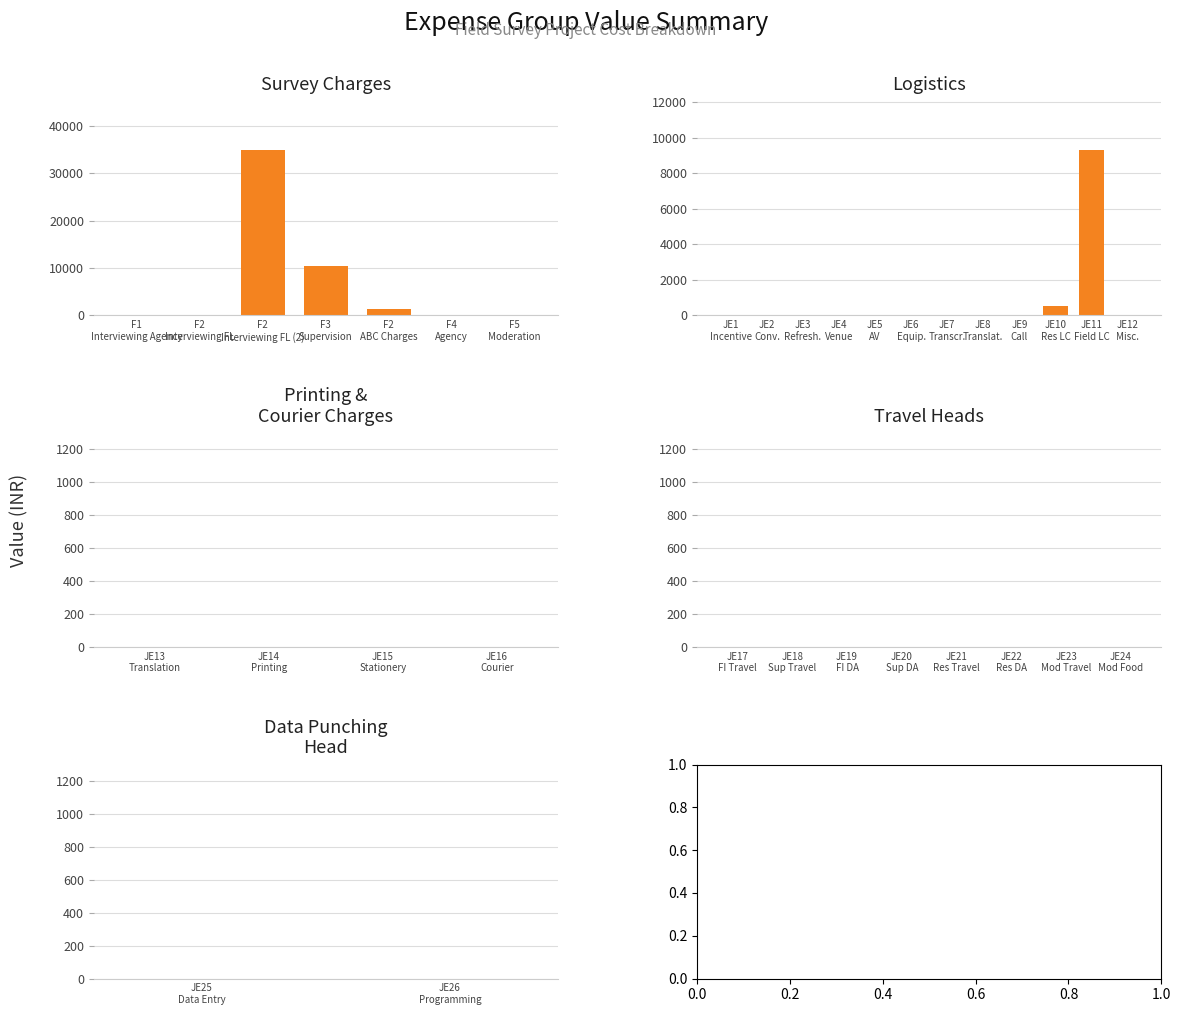

Are the bars grouped side by side (vs. stacked)?

Yes